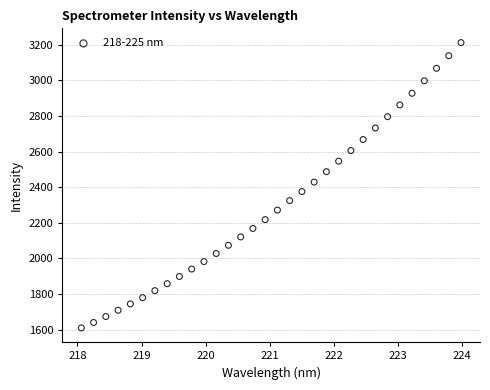

What is the range of Y values (max minus min)?

1602.0